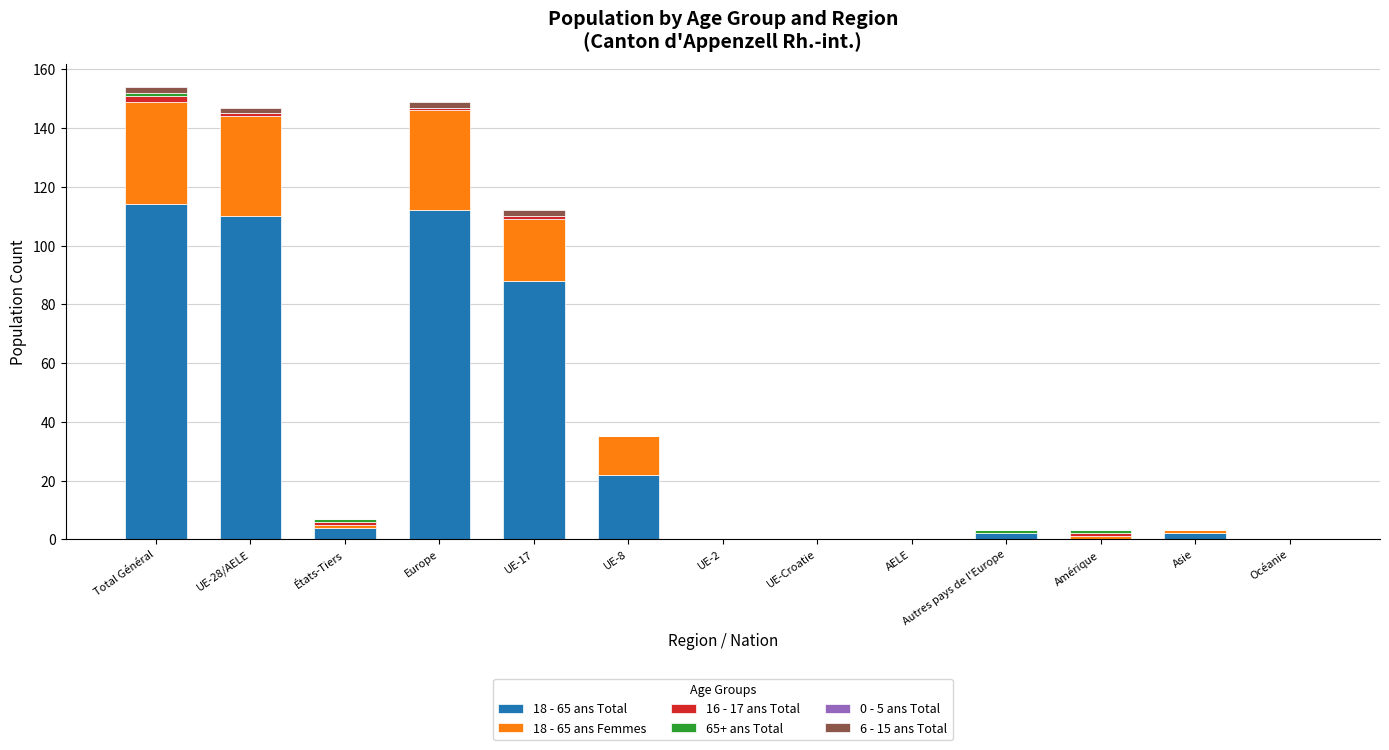

What is the maximum value for 18 - 65 ans Total?

114